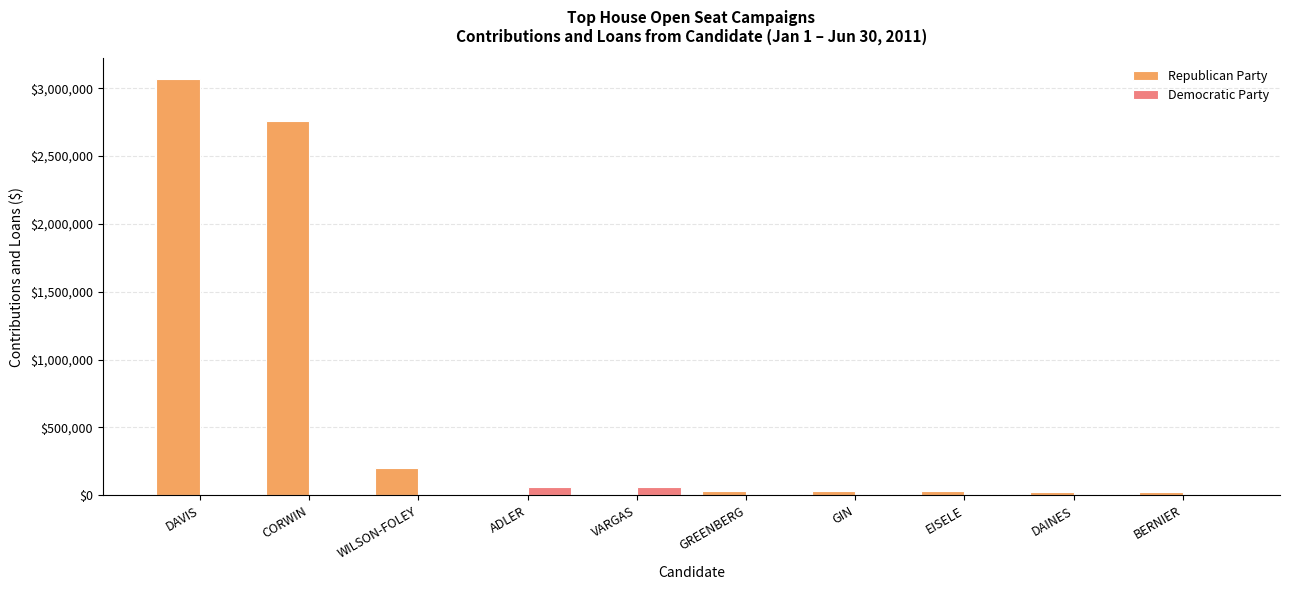

How many groups of bars are there?

10